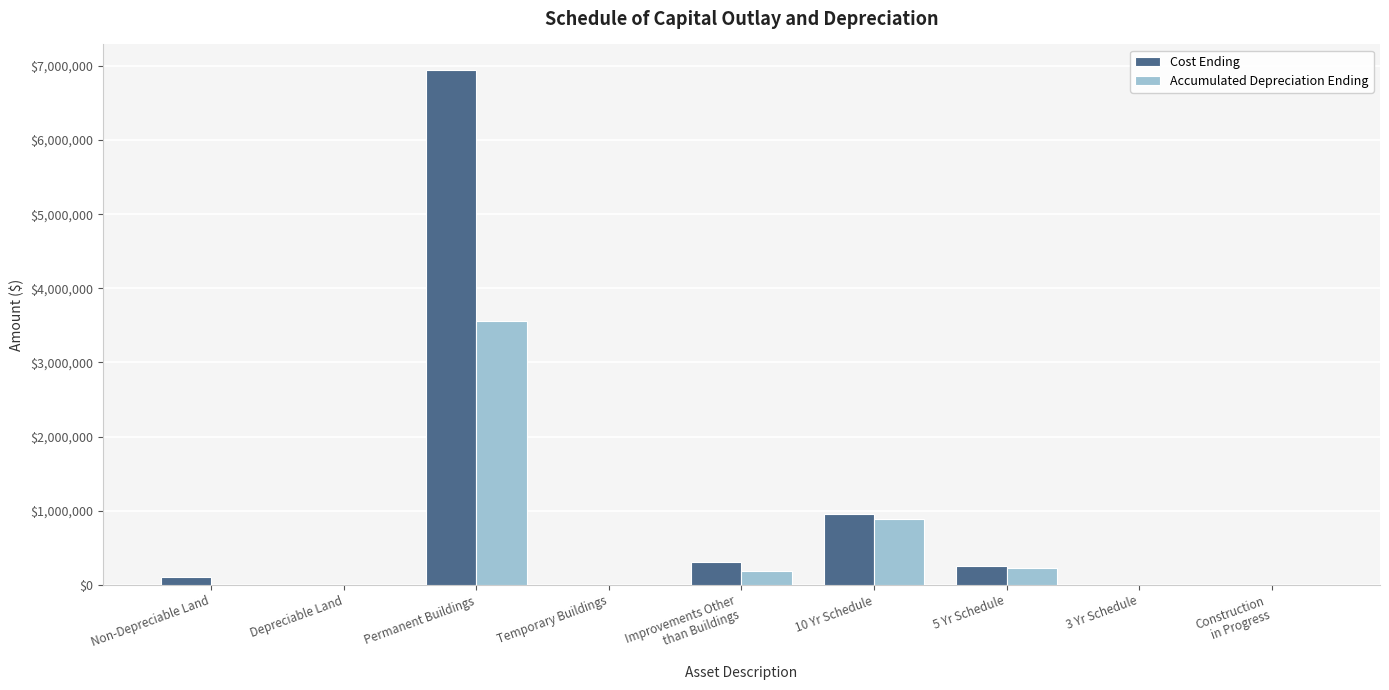

At which label is Accumulated Depreciation Ending closest to 1780575?

10 Yr Schedule